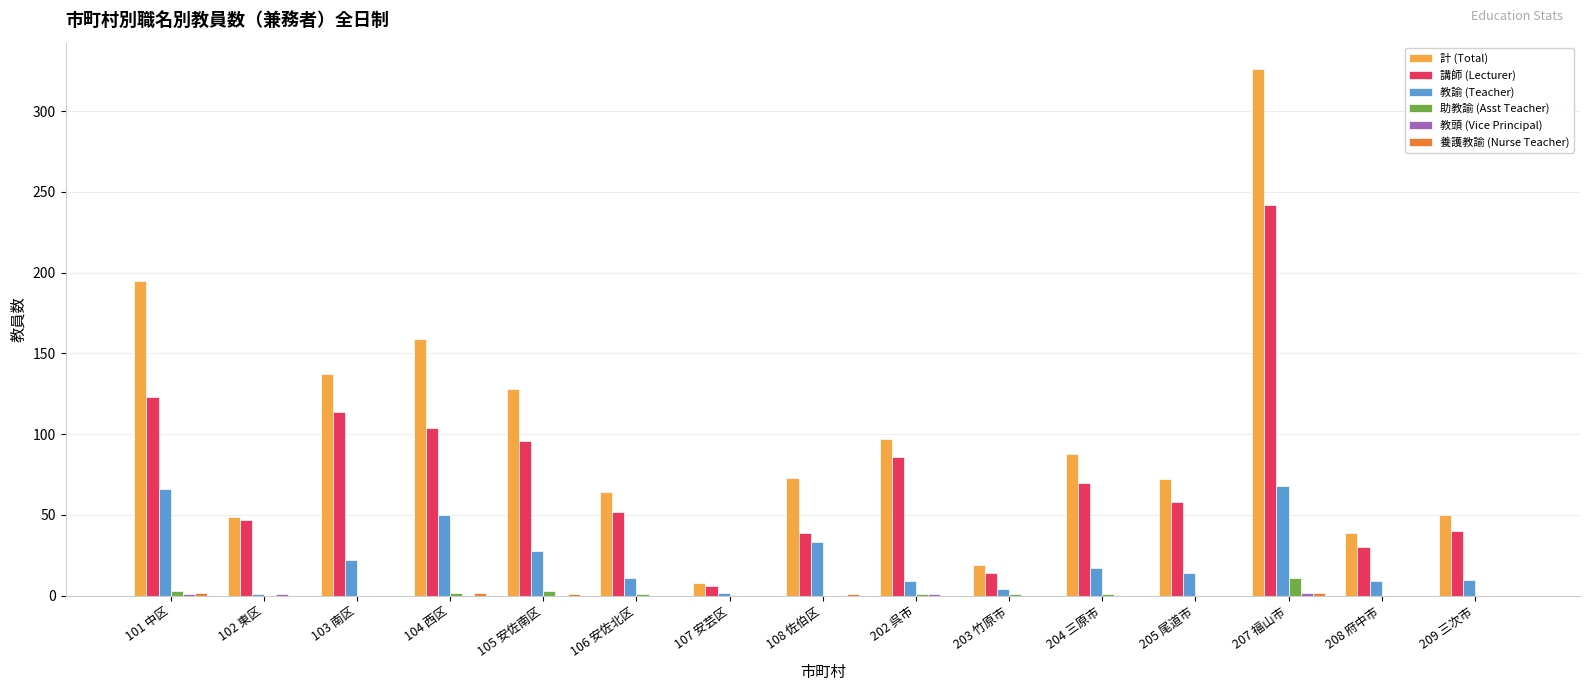

Are the bars grouped side by side (vs. stacked)?

Yes